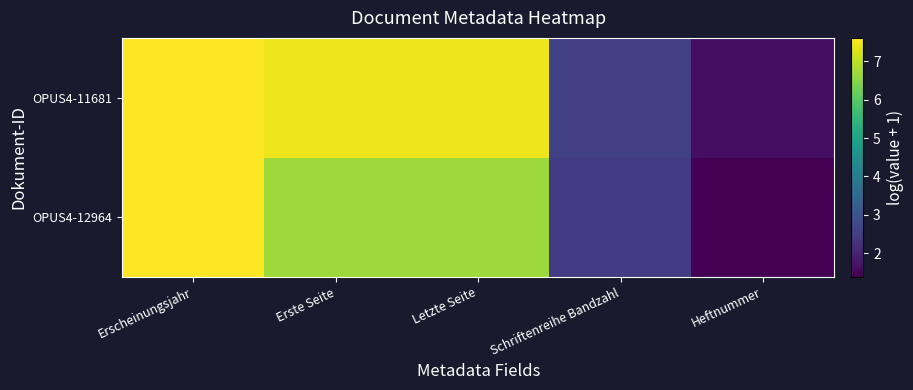

What is the spread (max minus min) of values at Letzte Seite?

0.7